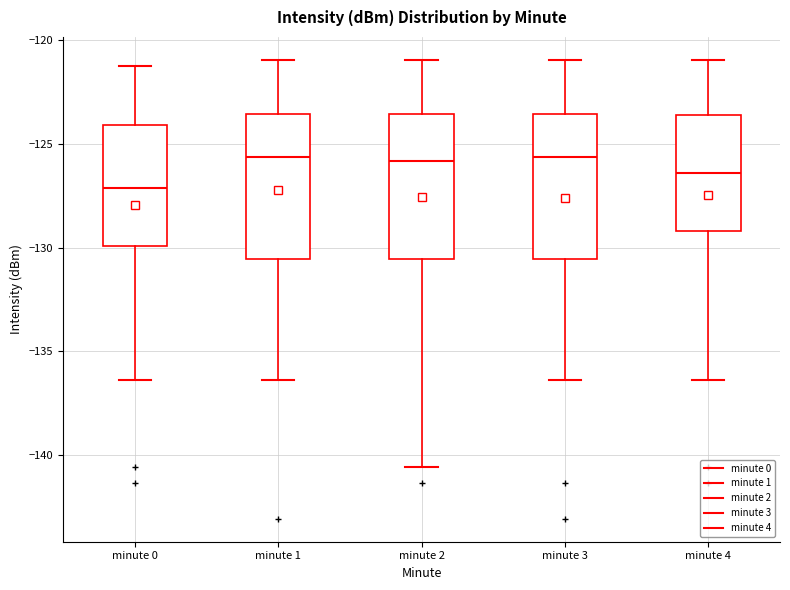

Where does the upper whisker of the box for minute 3 end on the y-axis? The values are not printed on the chart, so give them approximately, as read against the axis.

-121.0